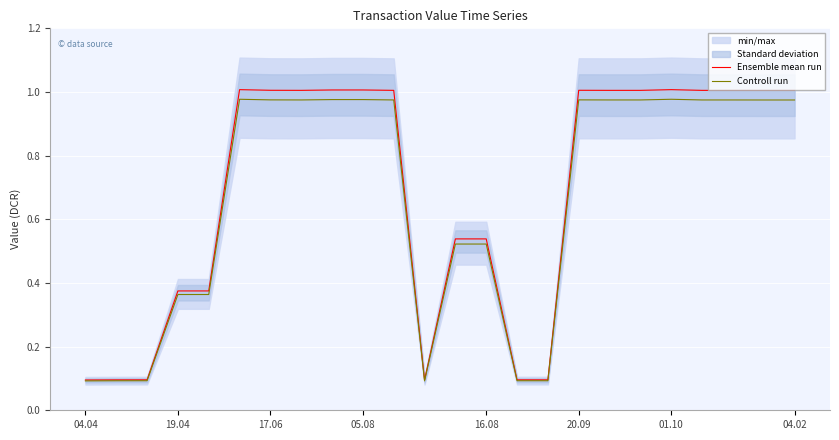

True or false: Ensemble mean run has a value of 1.0 at 20.

True